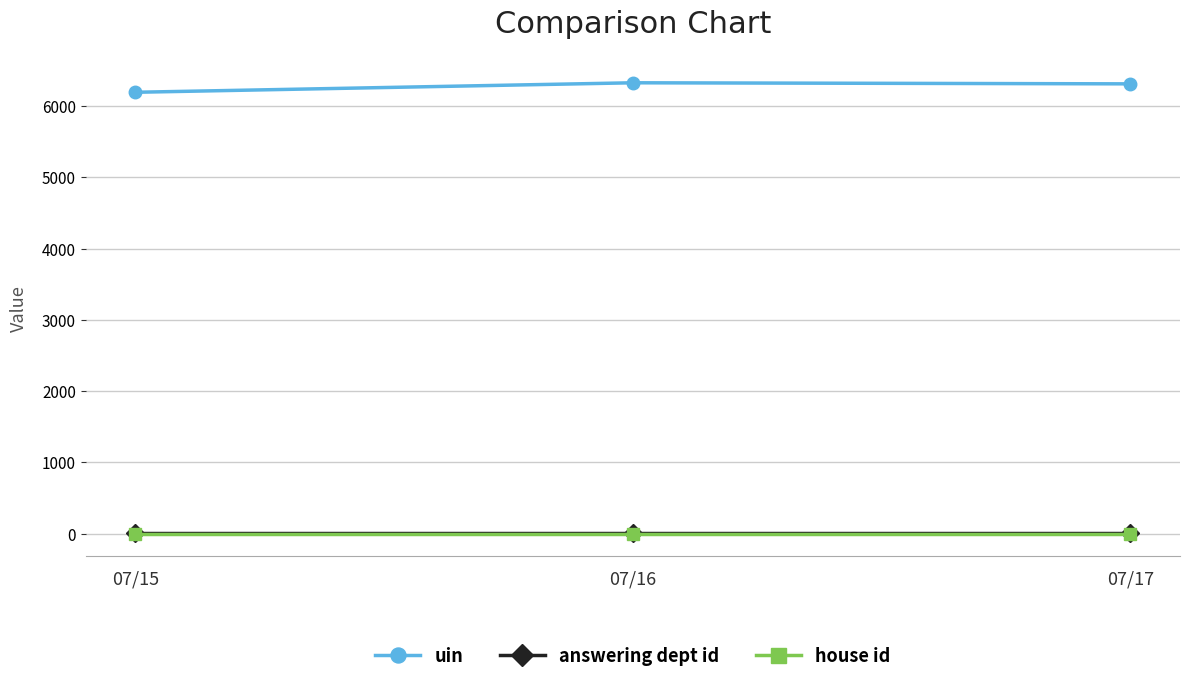

What is the value of the uin point at the 3rd from the left?

6313.0